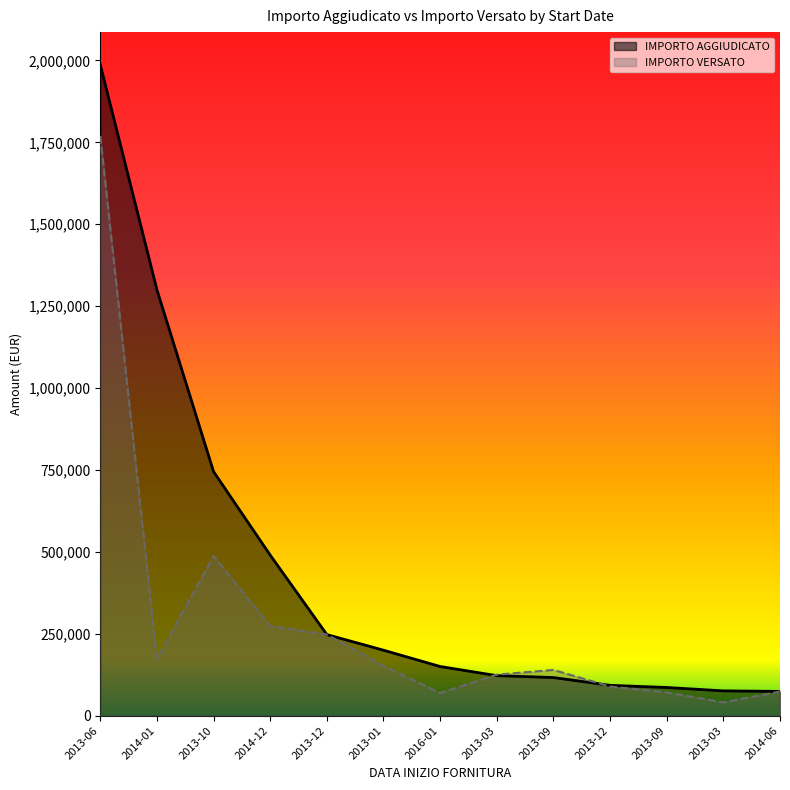

What is the minimum value shown in the chart?

40567.4